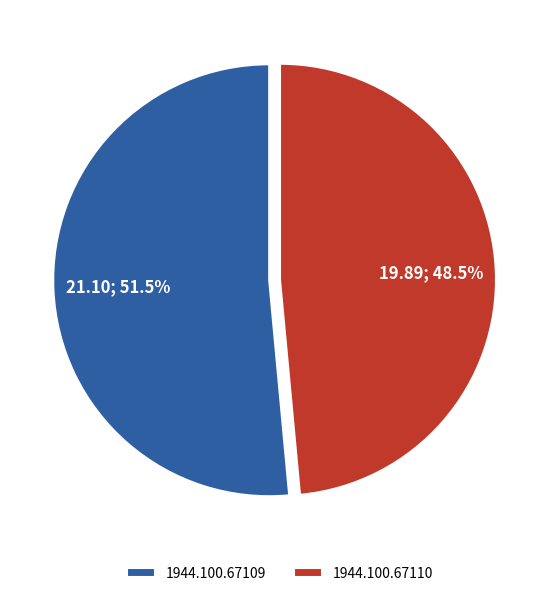

What portion of the pie excludes 1944.100.67110?

51.5%